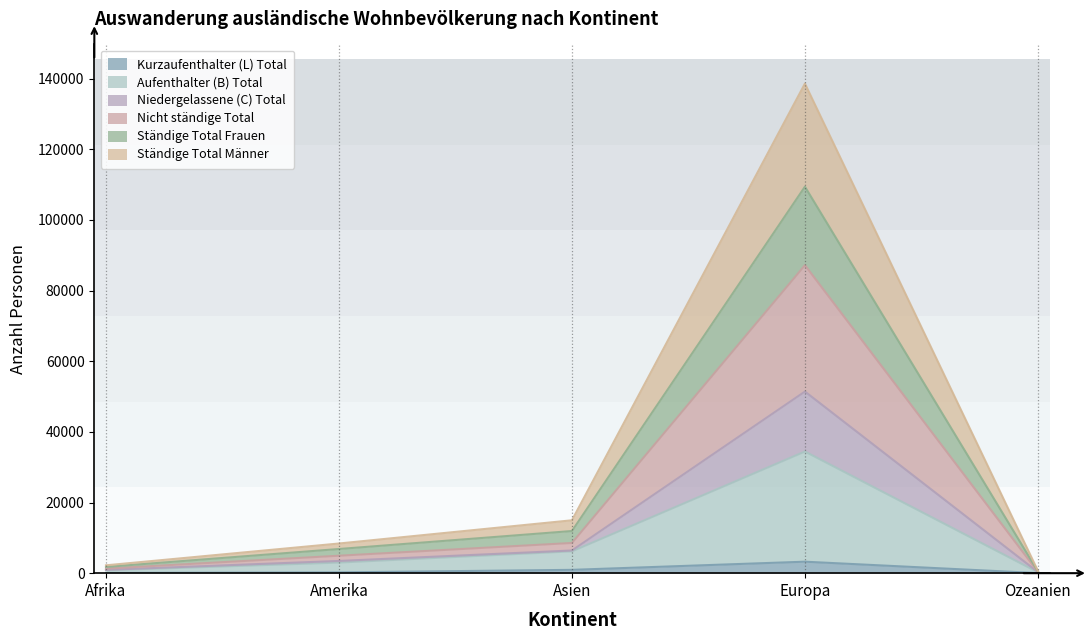

What is the label of the 1st point from the left?

Afrika